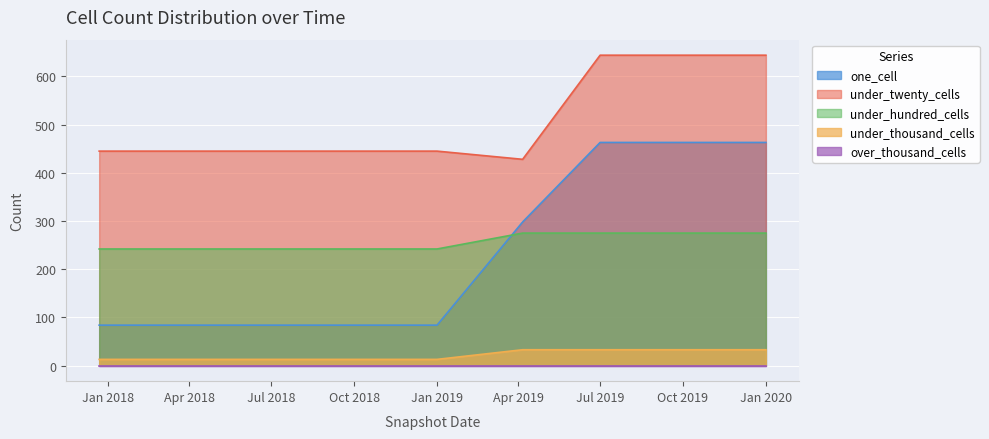

True or false: under_thousand_cells and one_cell intersect in this chart.

False